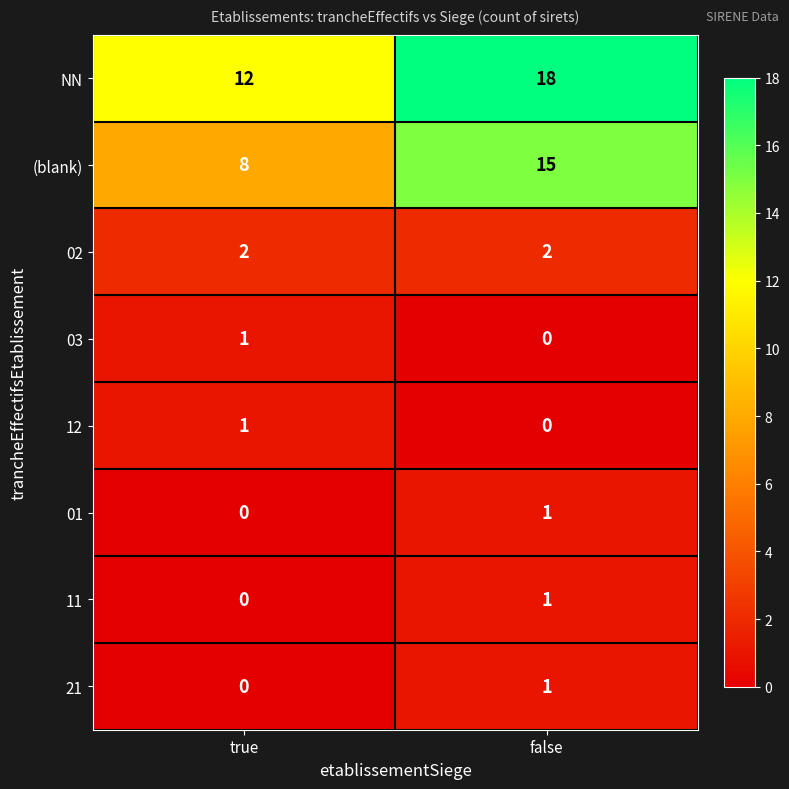

At which category does the chart reach its peak across all series?

false